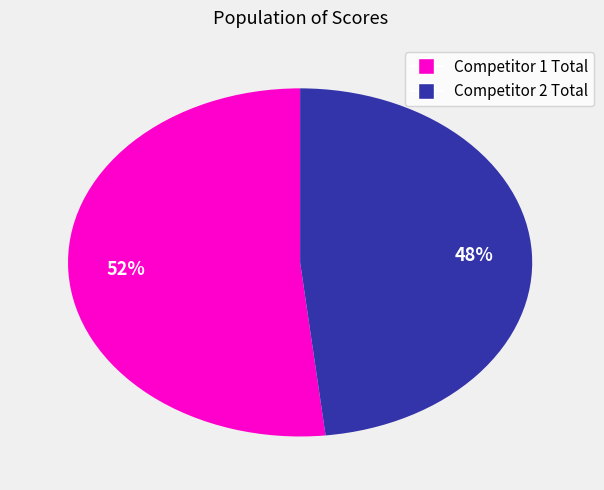

Is it true that Competitor 2 Total is 40% of the pie?

False